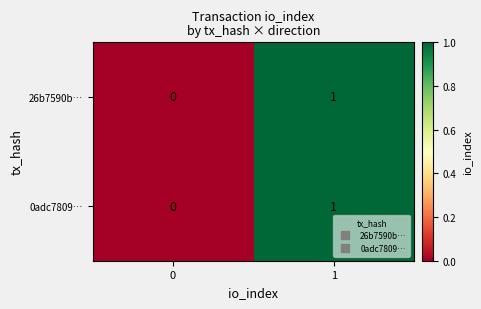

Is the value of 26b7590b… at 0 greater than the value of 0adc7809… at 1?

No